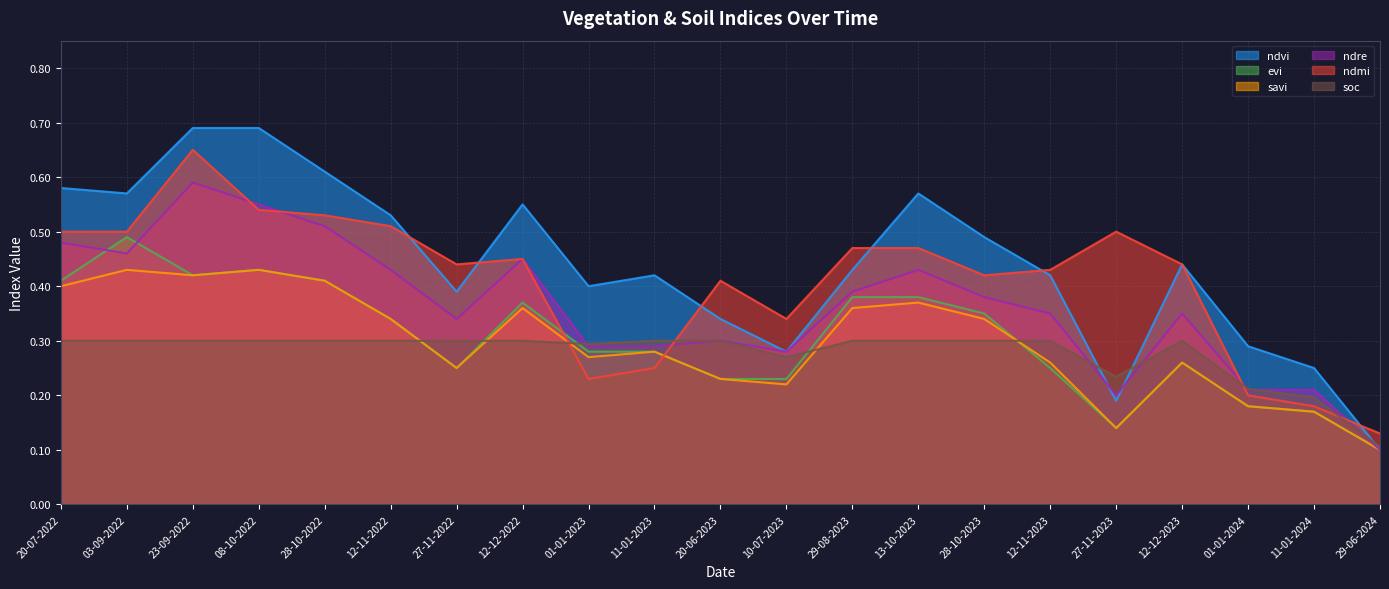

The value of soc at 28-10-2023 is 0.4. True or false?

False